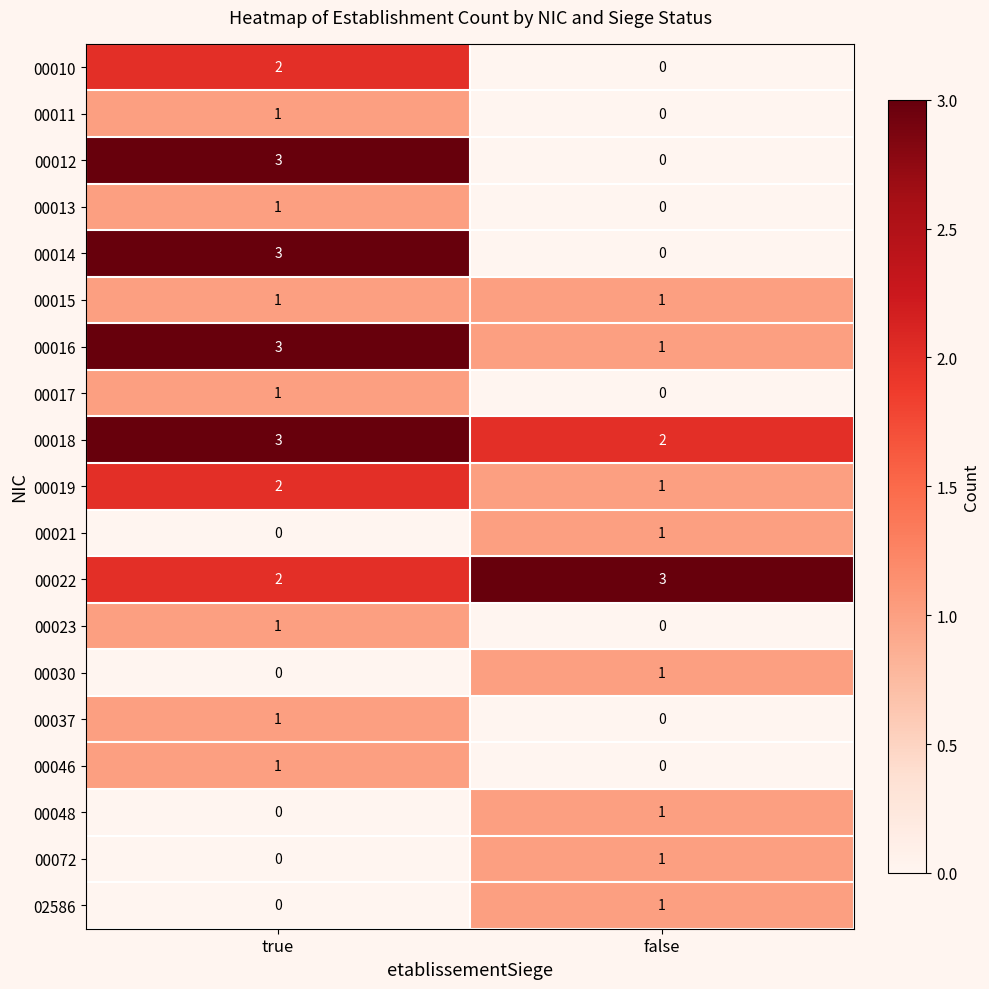

List the labels in order of 00072 value, smallest first.

true, false